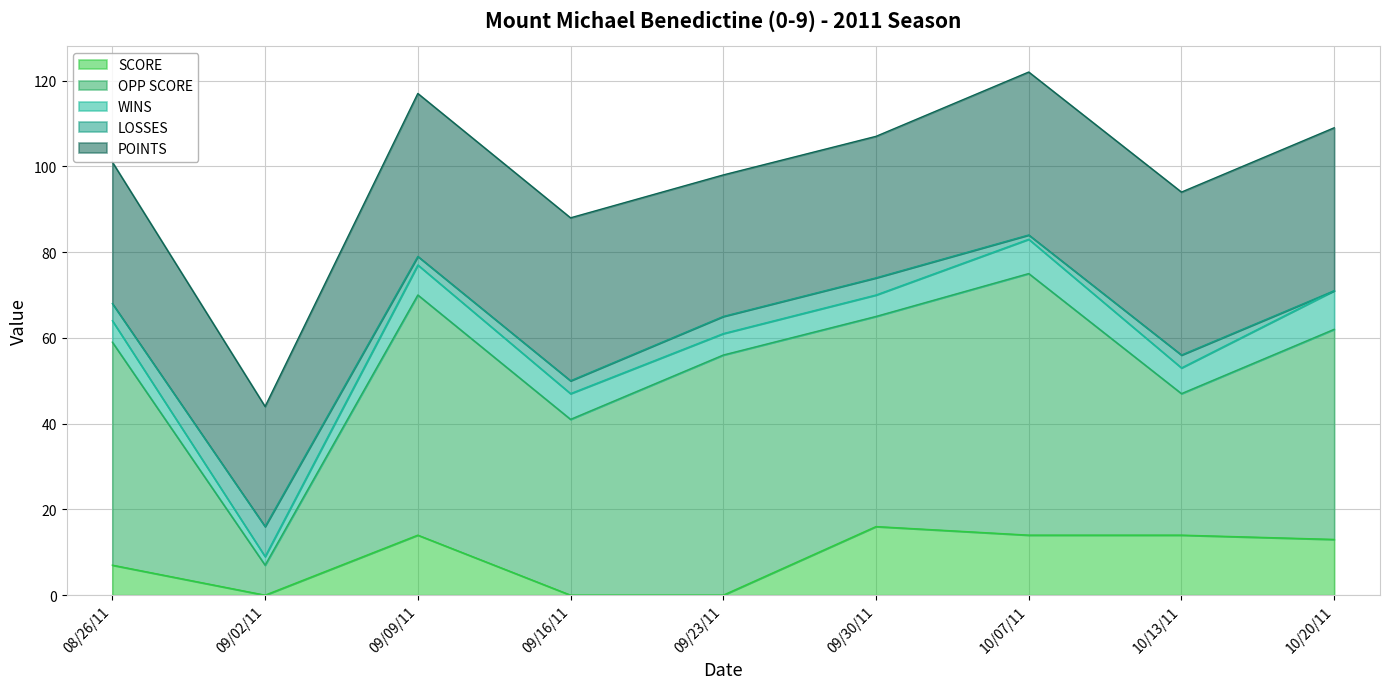

Rank the categories by WINS value from highest to lowest.

10/20/11, 10/07/11, 09/09/11, 09/16/11, 10/13/11, 08/26/11, 09/23/11, 09/30/11, 09/02/11